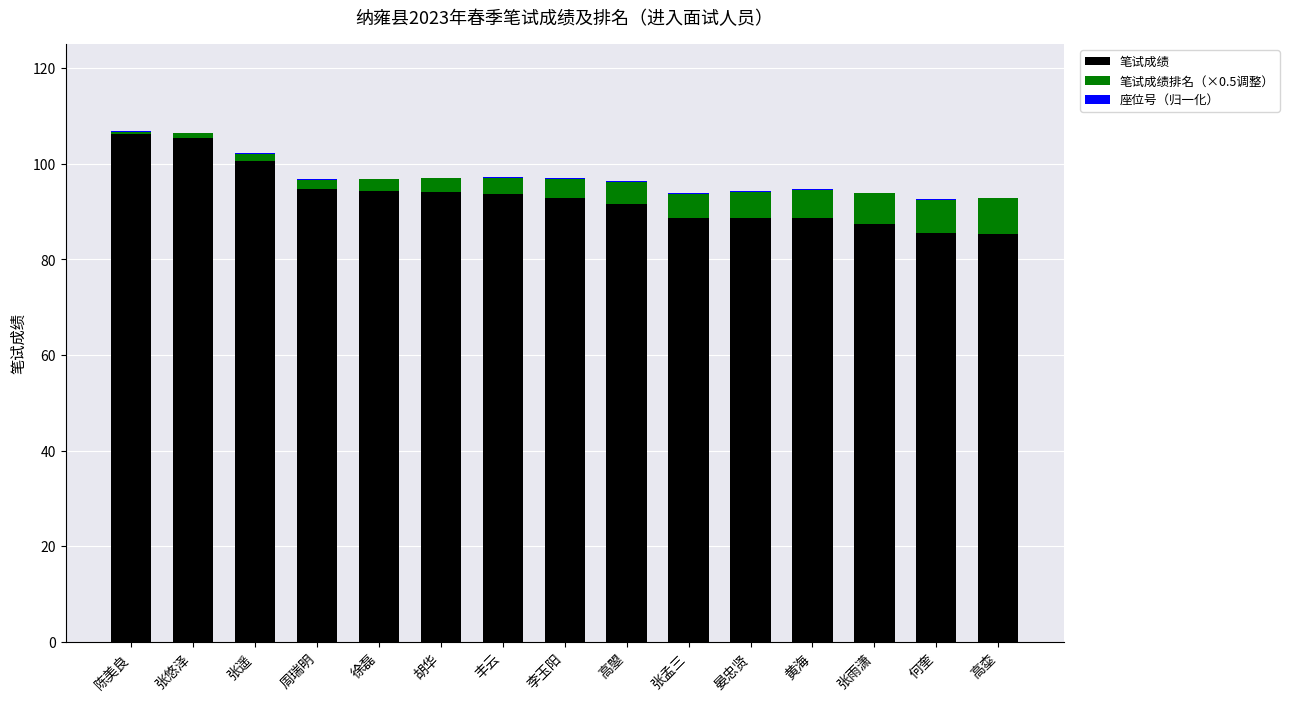

The value of 笔试成绩 at 张悠泽 is 62.8. True or false?

False